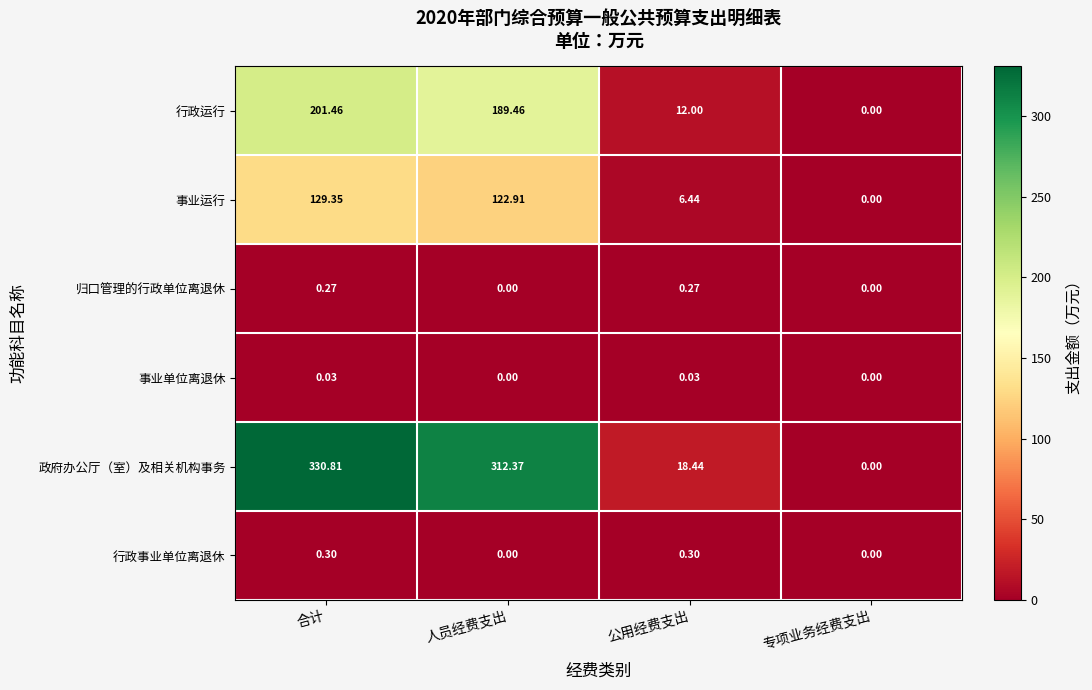

Count the number of data series in this chart.

6